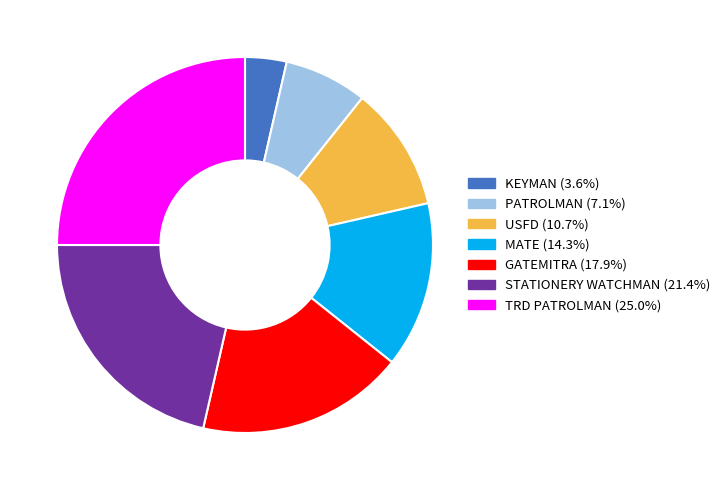

Which has a higher value, STATIONERY WATCHMAN or KEYMAN?

STATIONERY WATCHMAN